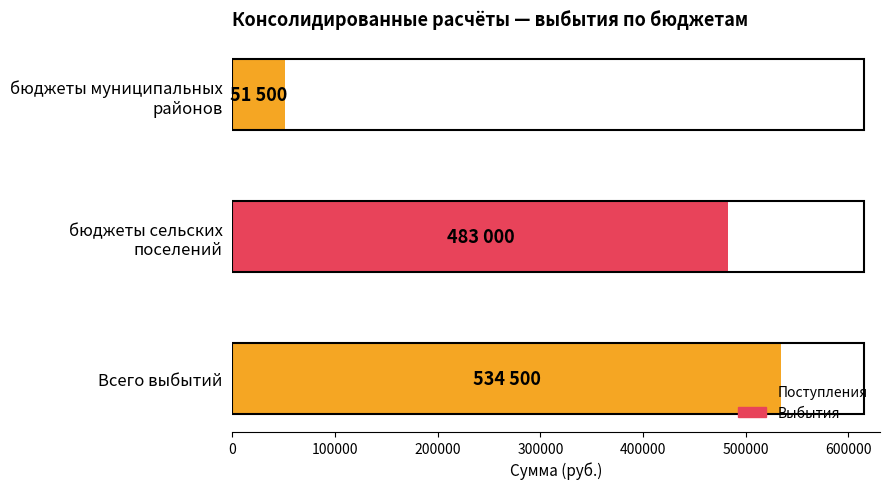

Which category has the highest value across all series?

Всего выбытий